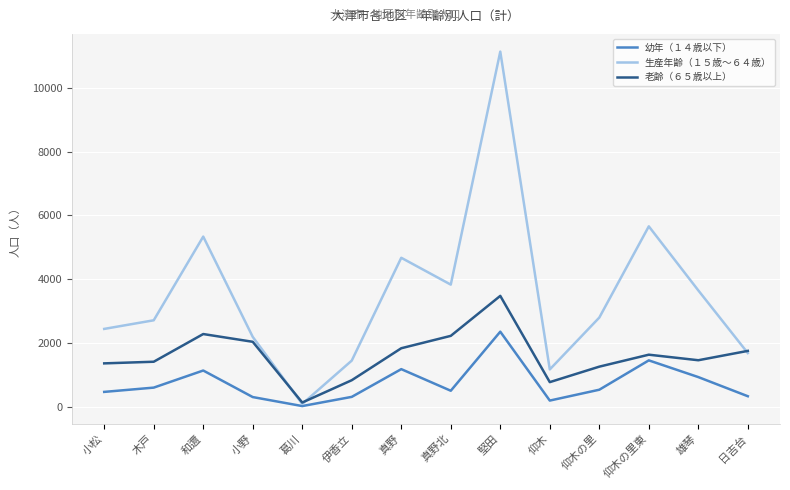

What is the difference between the second highest and minimum values in the 幼年（１４歳以下） series?

1432